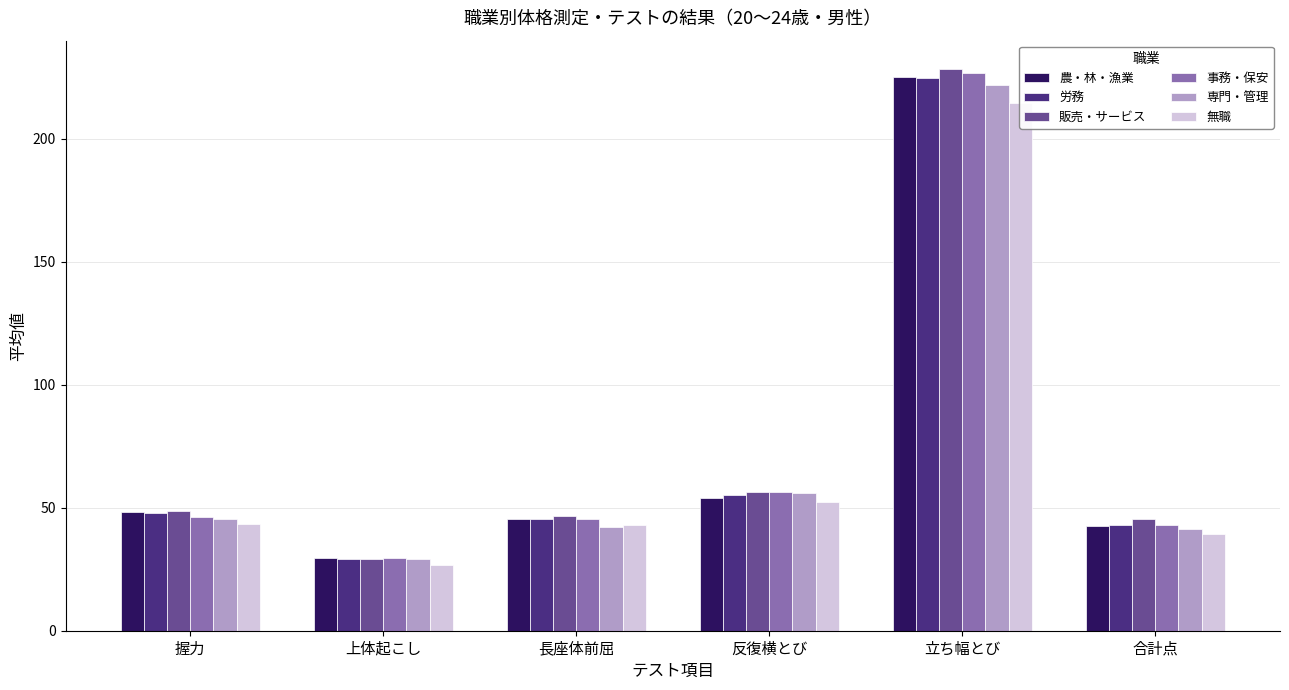

The value of 労務 at 立ち幅とび is 224.5. True or false?

True